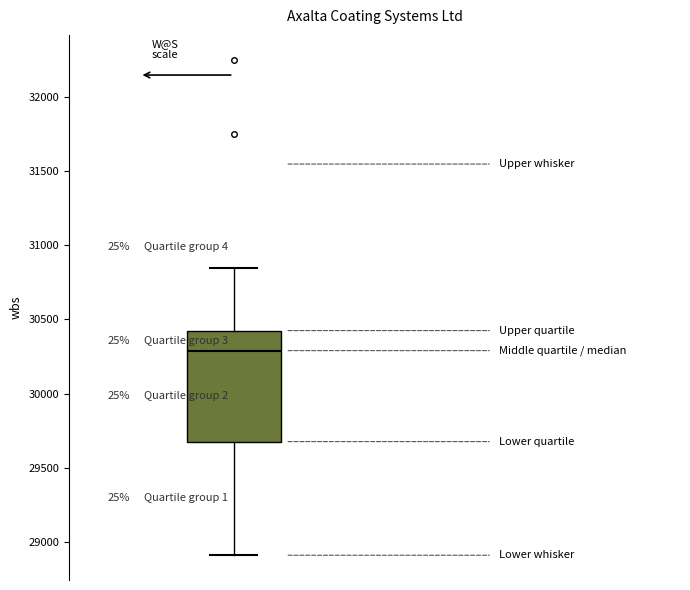

Read this box plot against the y-axis: the position of the median line, the range covered by the box, and the ends of both whiskers. The values are not printed on the chart, so give them approximately, as read against the axis.

median 30300, box 29700 to 30450, whiskers 28900 to 30850